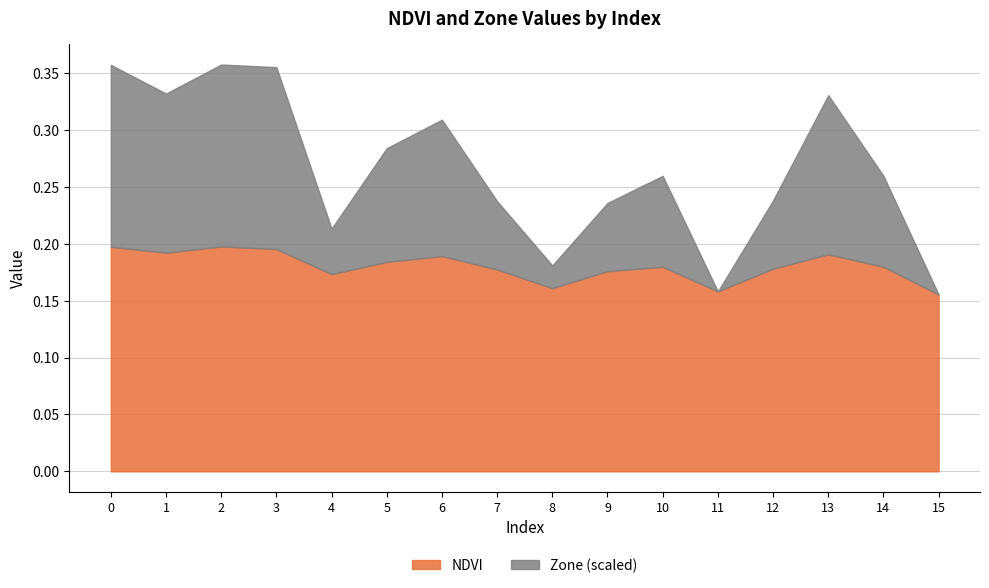

Reading left to right, transcribe all the data shown in this chart.

NDVI: 0=0.2	1=0.2	2=0.2	3=0.2	4=0.2	5=0.2	6=0.2	7=0.2	8=0.2	9=0.2	10=0.2	11=0.2	12=0.2	13=0.2	14=0.2	15=0.2
Zone: 0=8.0	1=7.0	2=8.0	3=8.0	4=2.0	5=5.0	6=6.0	7=3.0	8=1.0	9=3.0	10=4.0	11=0.0	12=3.0	13=7.0	14=4.0	15=0.0